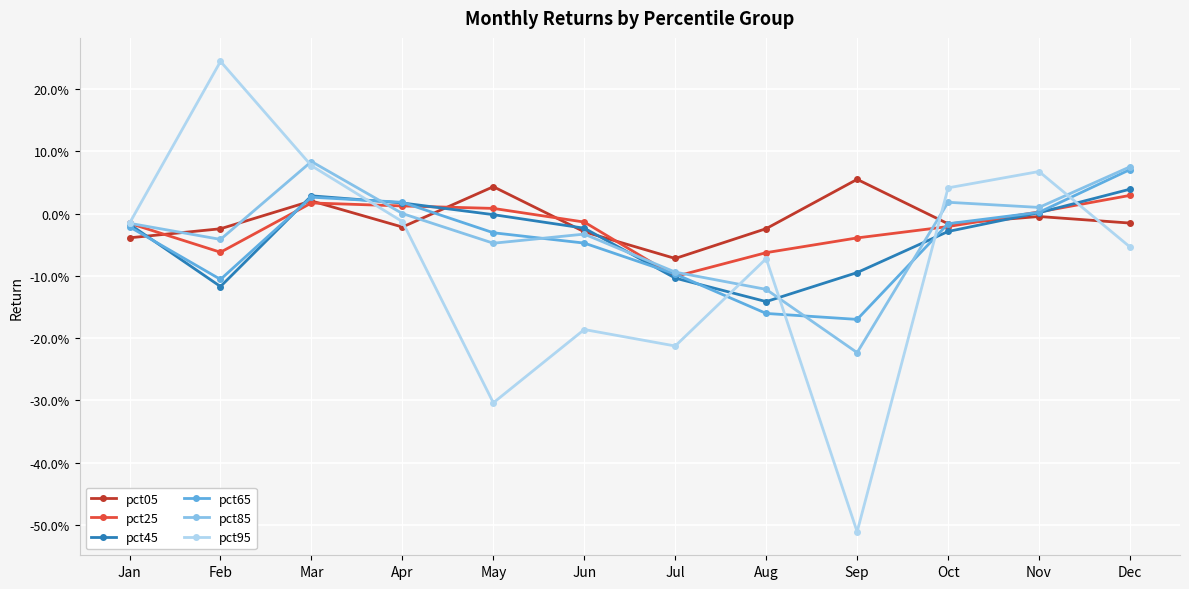

Which series has the largest range (max minus min)?

pct95